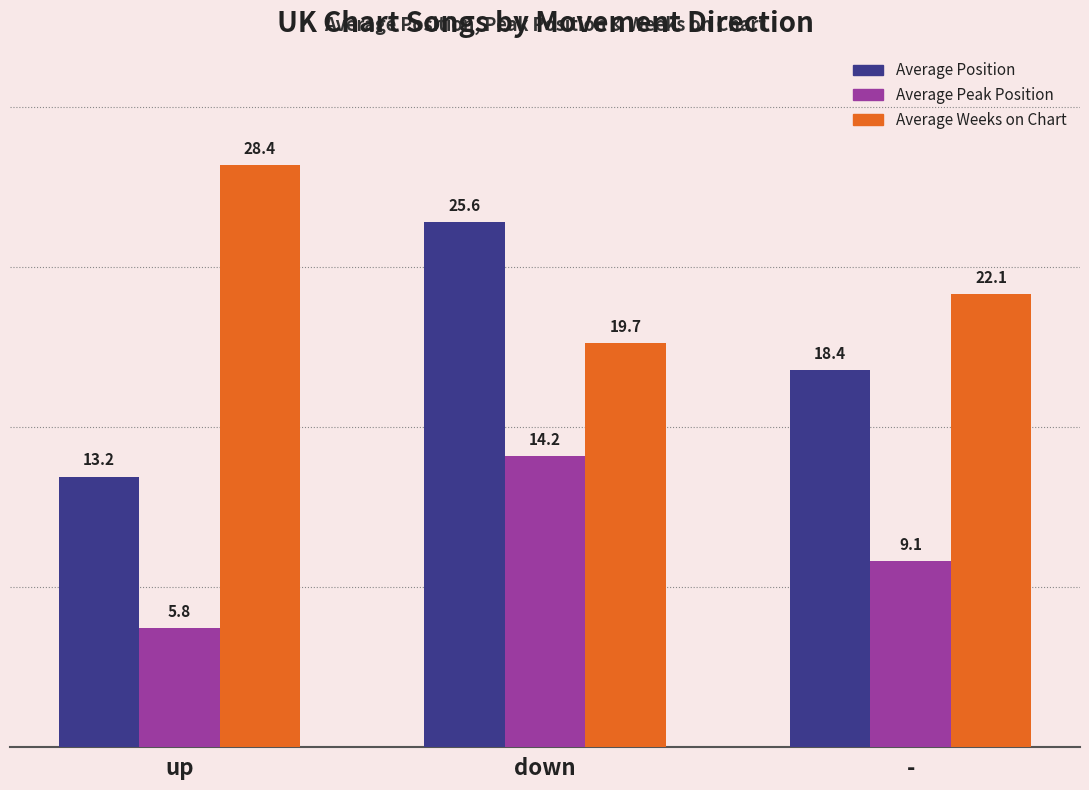

At which category is the sum across all series the highest?

down